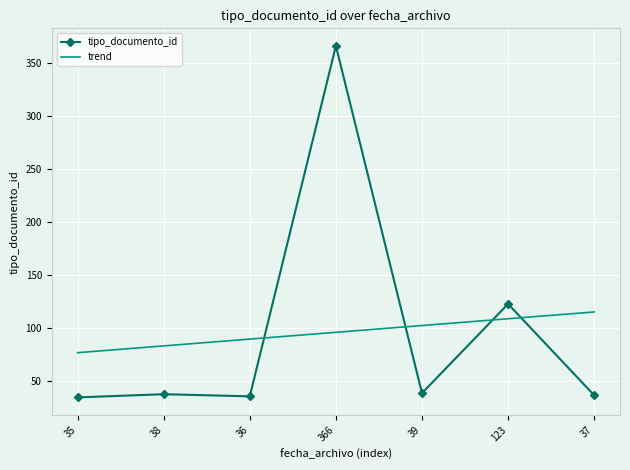

How many intersections are there between tipo_documento_id and trend?

4